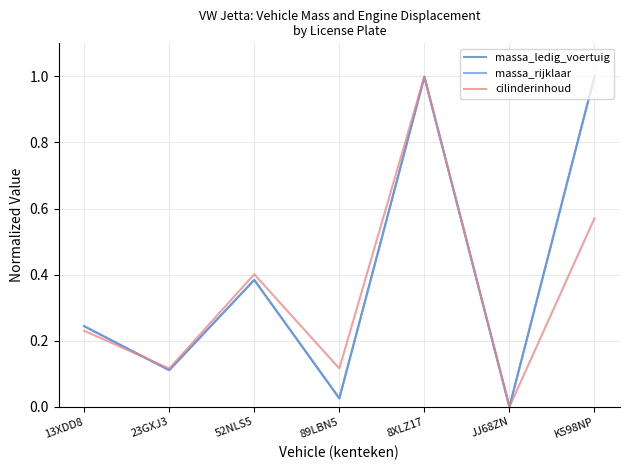

What is the label of the 7th point from the left?

K598NP